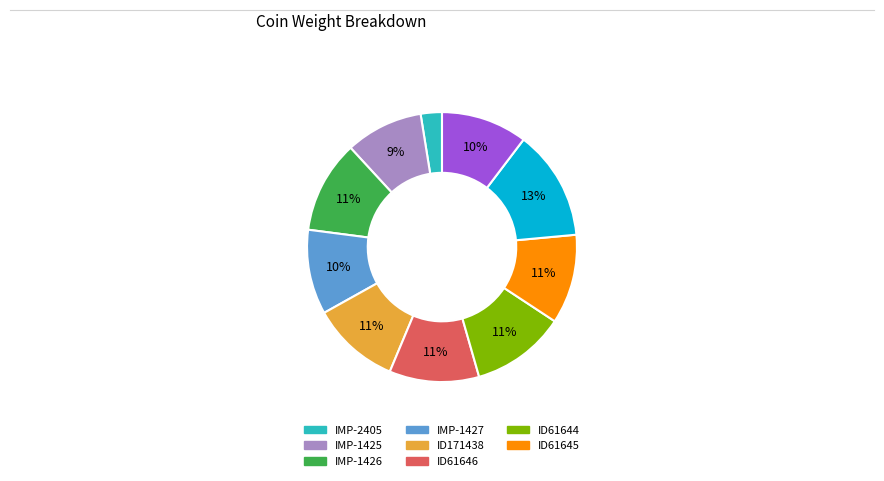

To the nearest percent, what is the average slice percentage?

10%